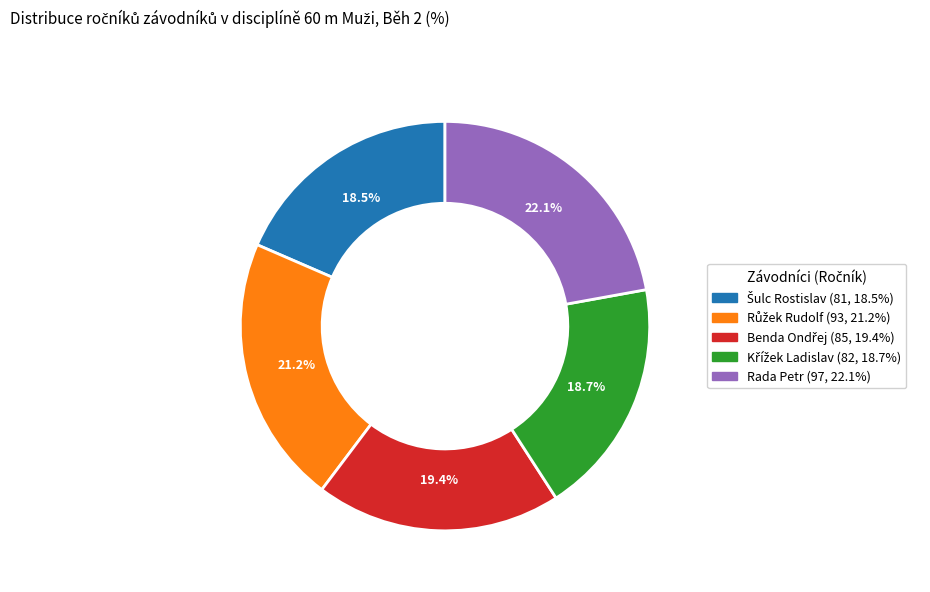

Which category has the biggest portion of the pie?

Rada Petr